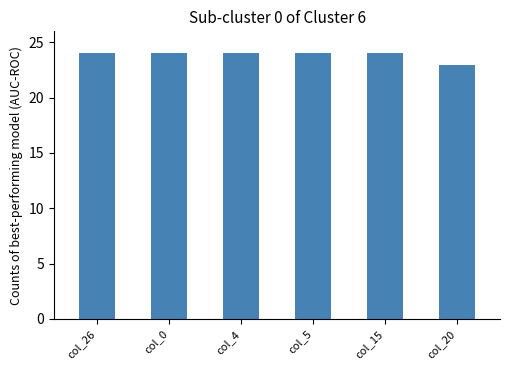

What is the ratio of the value at col_26 to the value at col_4?

1.0